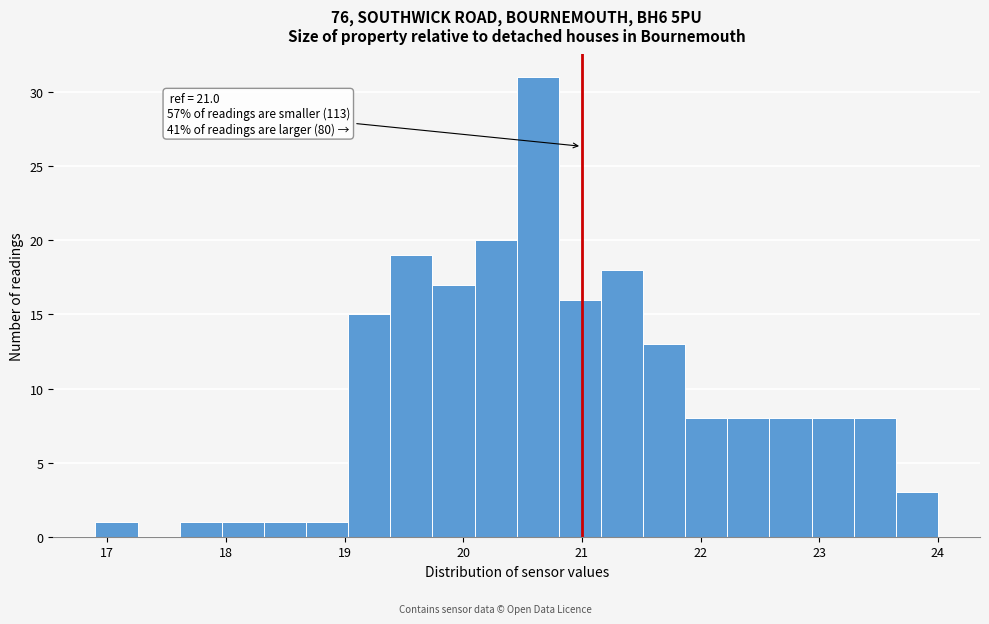

Read against the x-axis, roughly where is the centre of the tallest bar?

20.6